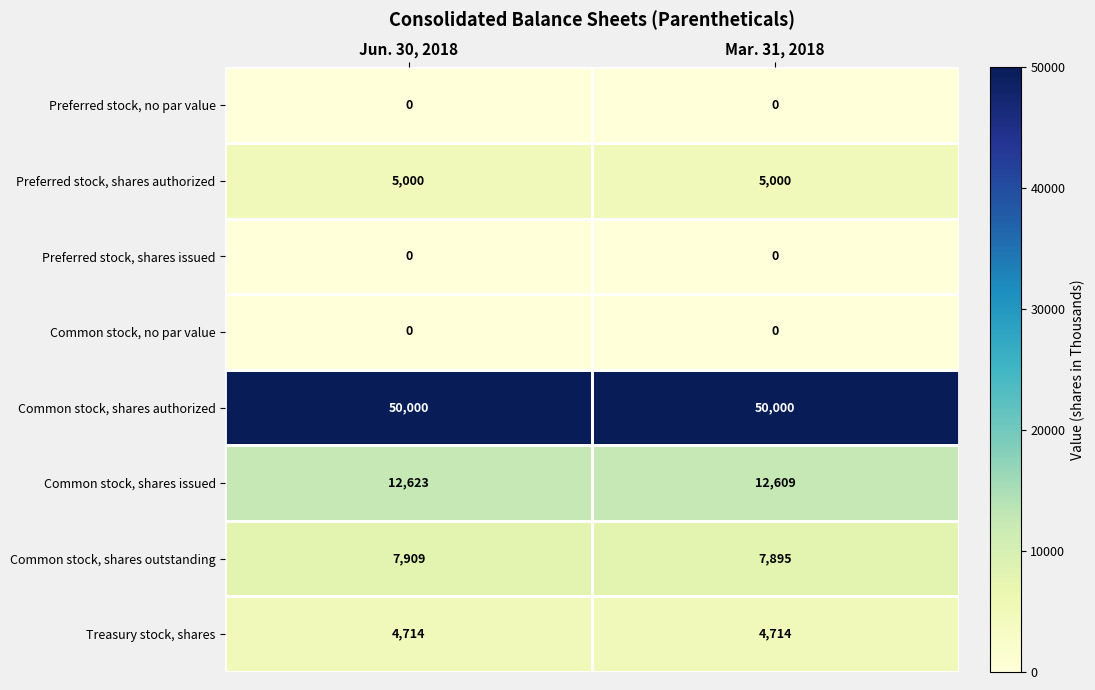

Which category has the highest value in the Common stock, shares issued series?

Jun. 30, 2018